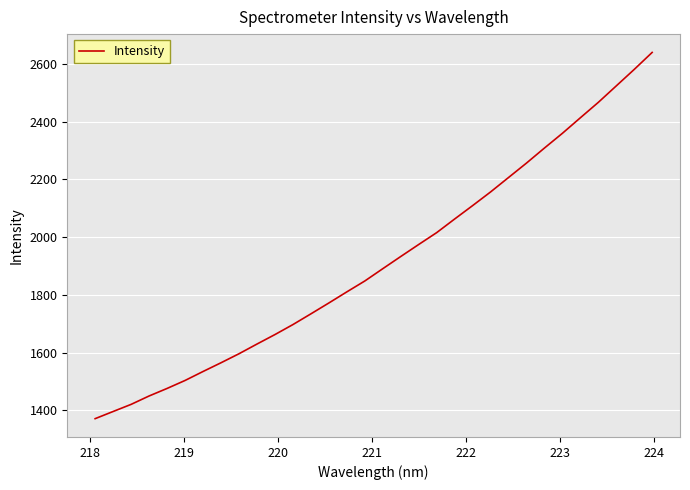

What is the smallest value displayed?

1370.6